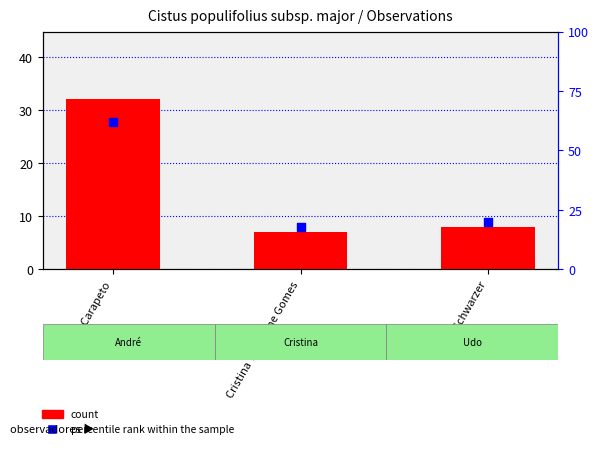

Which series has the largest total across all categories?

percentile rank within the sample